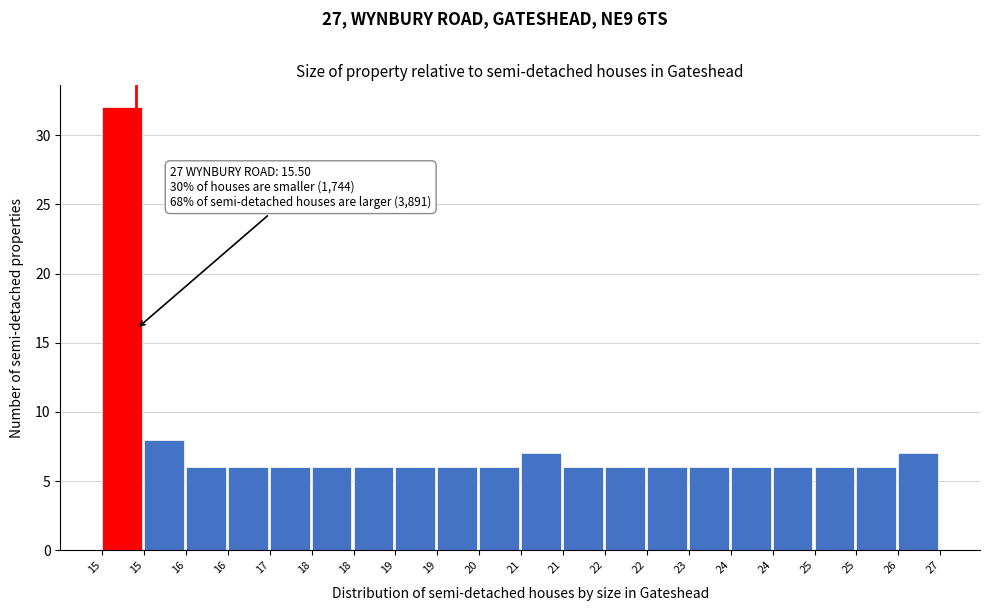

Count the number of categories in the chart.

20